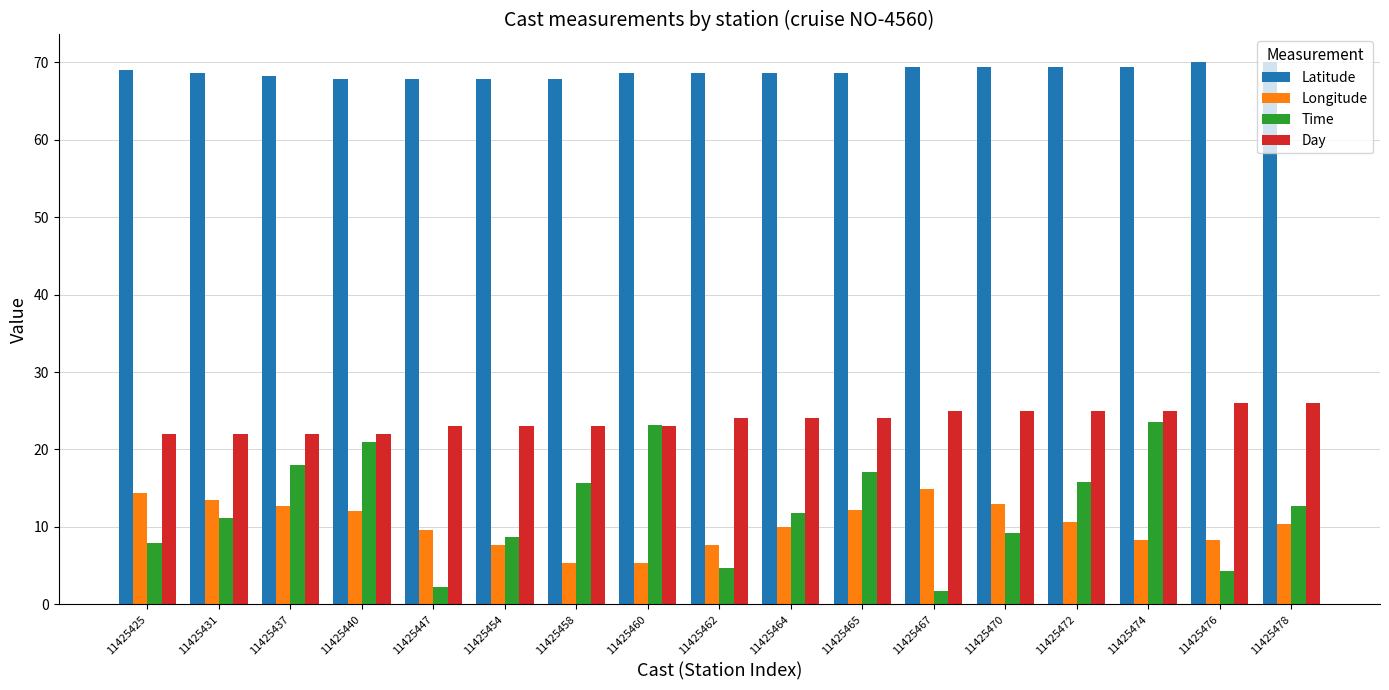

What is the value of the Longitude bar at the 1st from the left?

14.3